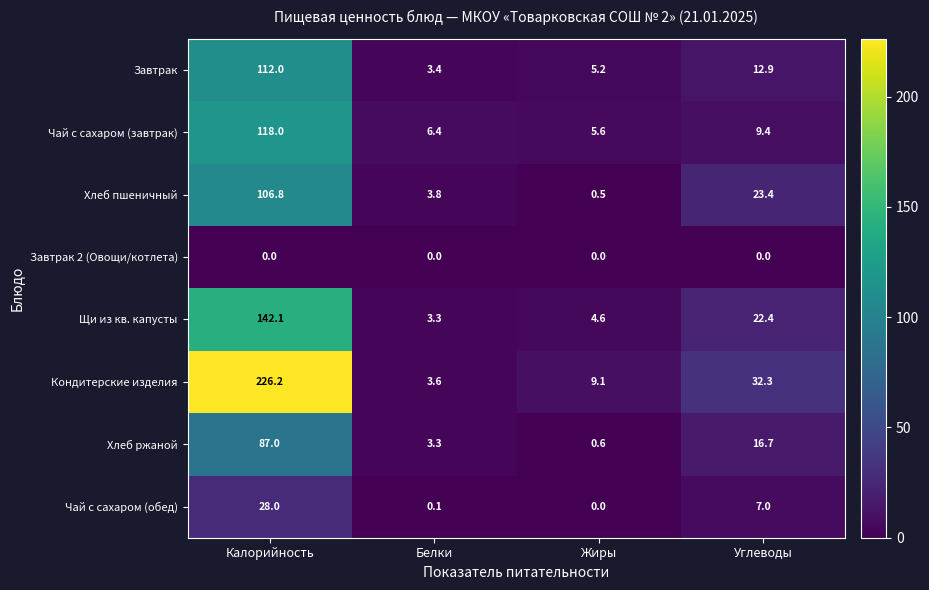

What is the maximum value shown in the chart?

226.2